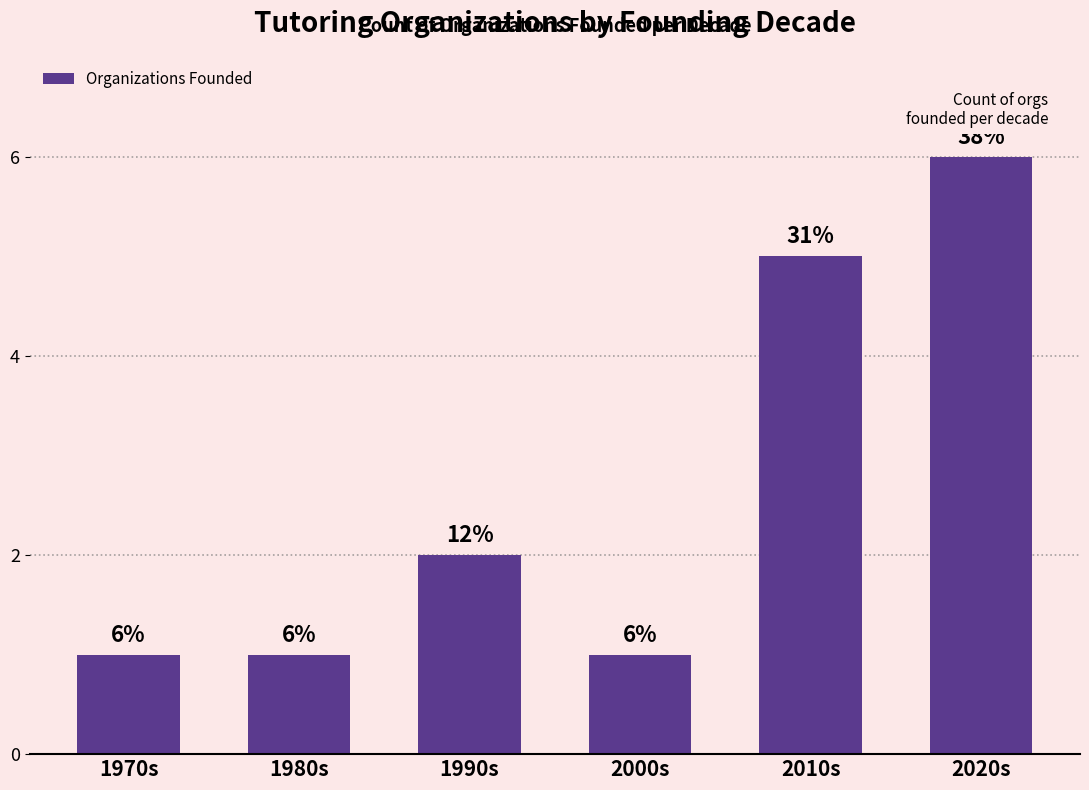

What is the difference between the maximum and minimum values?

5